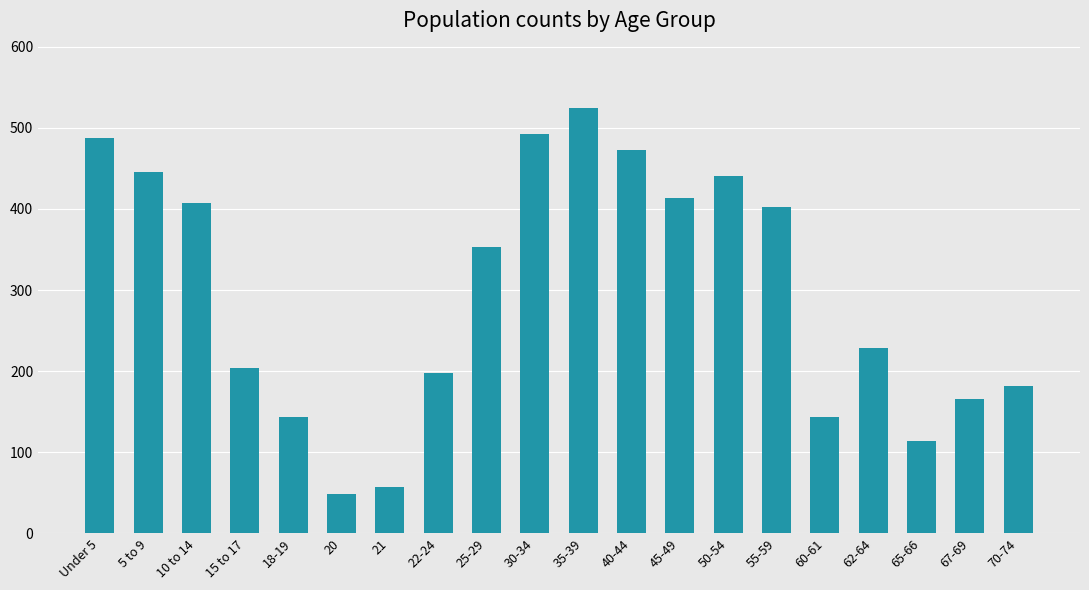

The chart shows a value of 403 at 55-59. True or false?

True